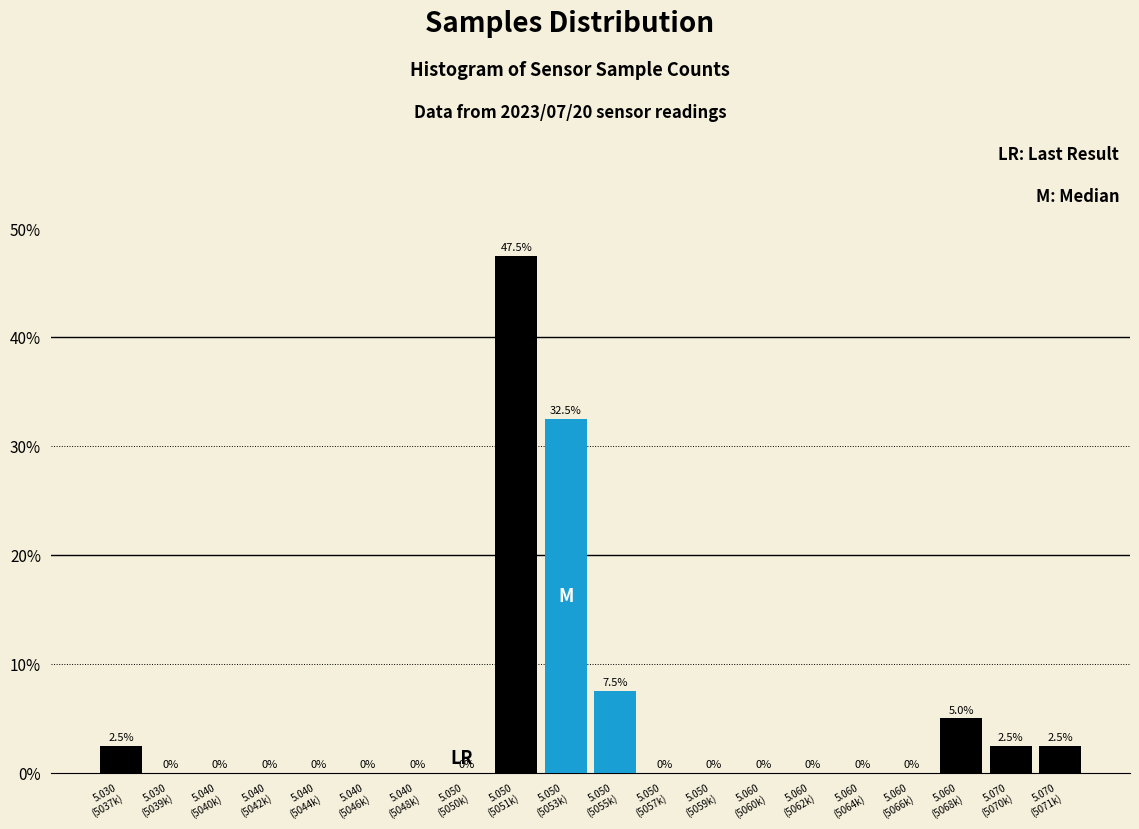

What is the maximum value shown in the chart?

47.5